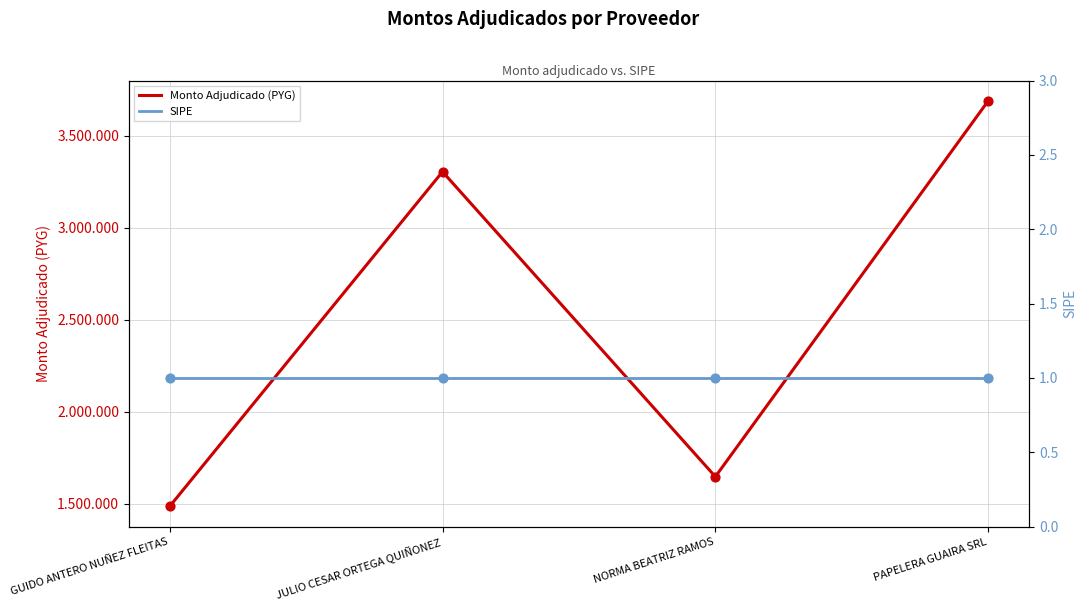

Which series has the widest spread of Y values?

Monto Adjudicado (PYG)